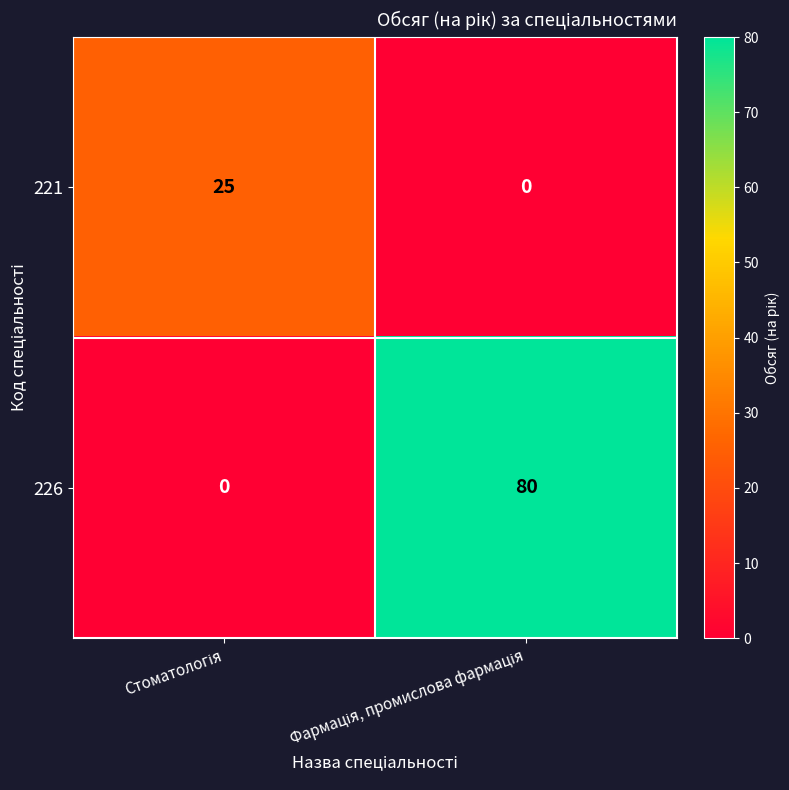

Which series has the widest spread of values?

226